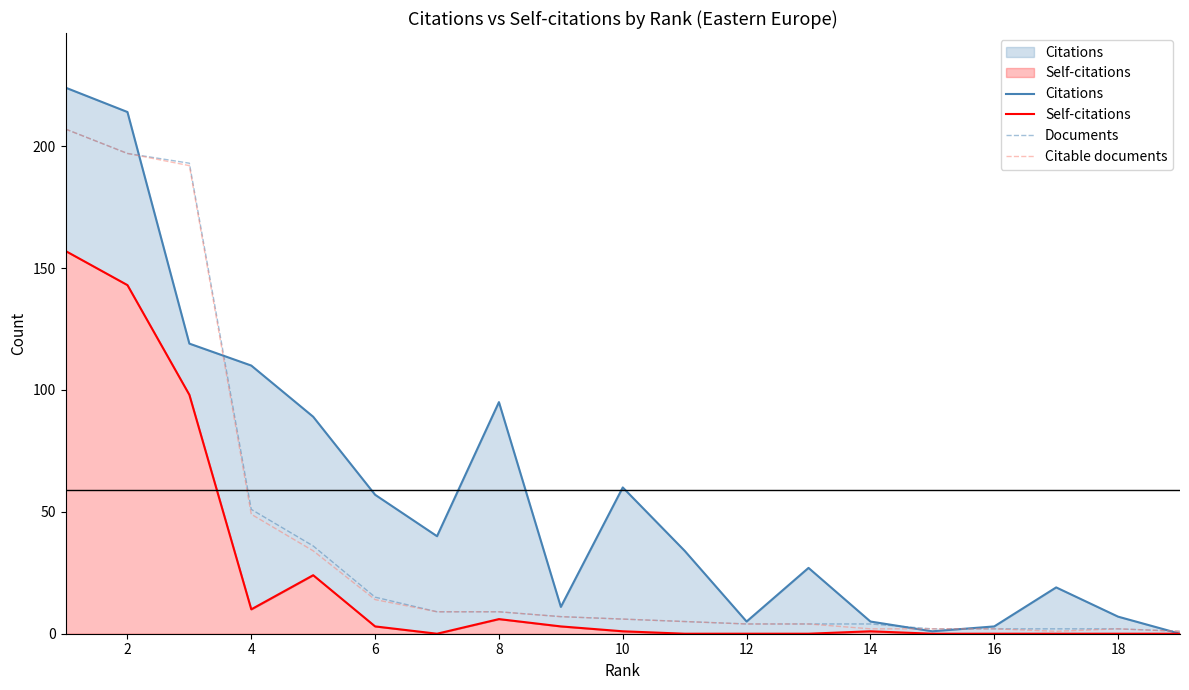

What is the highest value of the Citable documents series?

207